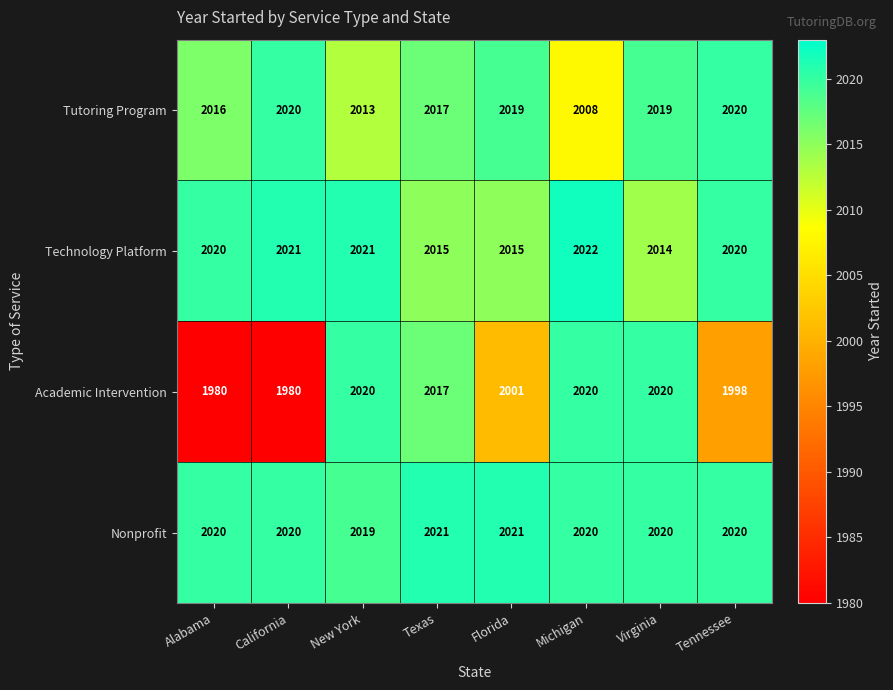

Is the value of Tutoring Program at Alabama greater than the value of Technology Platform at Michigan?

No